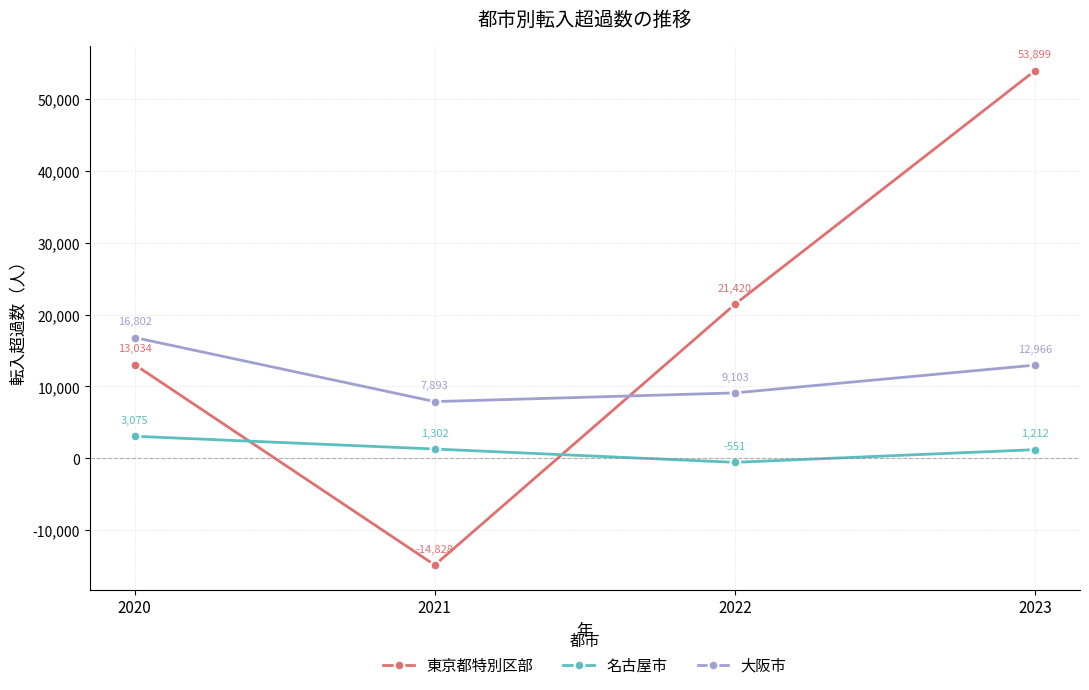

Which series has the largest range (max minus min)?

東京都特別区部